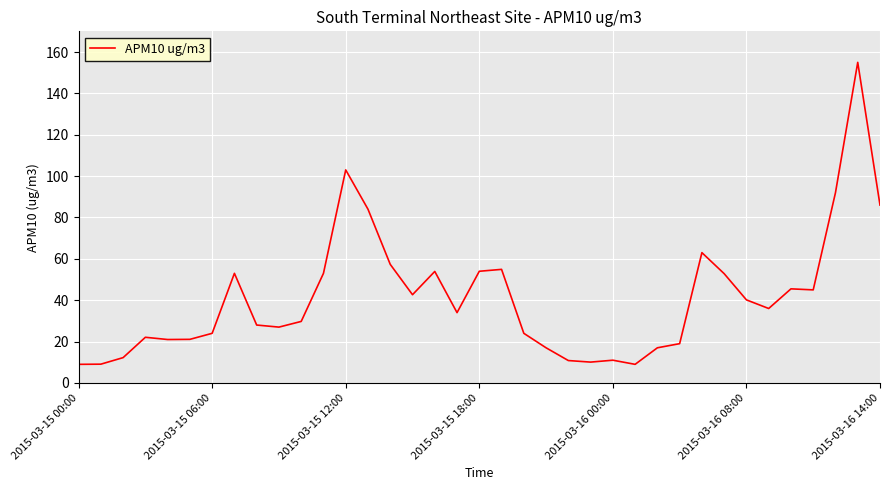

What is the maximum value shown in the chart?

155.0